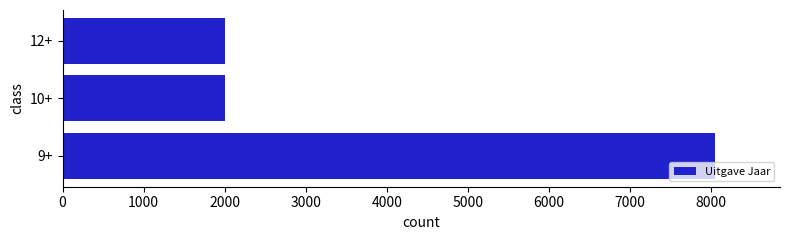

The value at 9+ is 8043. True or false?

True